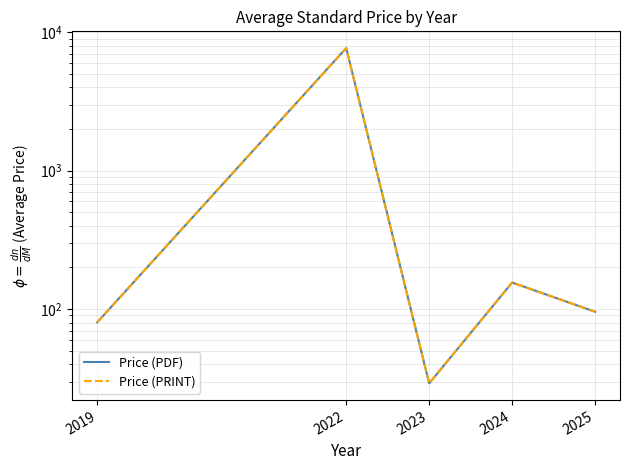

Which series has the largest total across all categories?

Price (PDF)